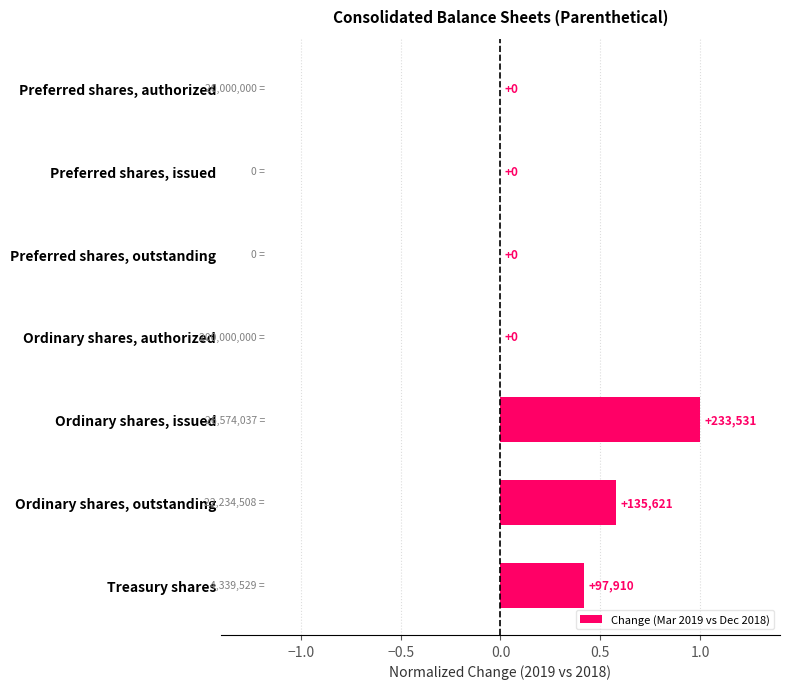

The chart shows a value of -0.7 at Preferred shares, outstanding. True or false?

False